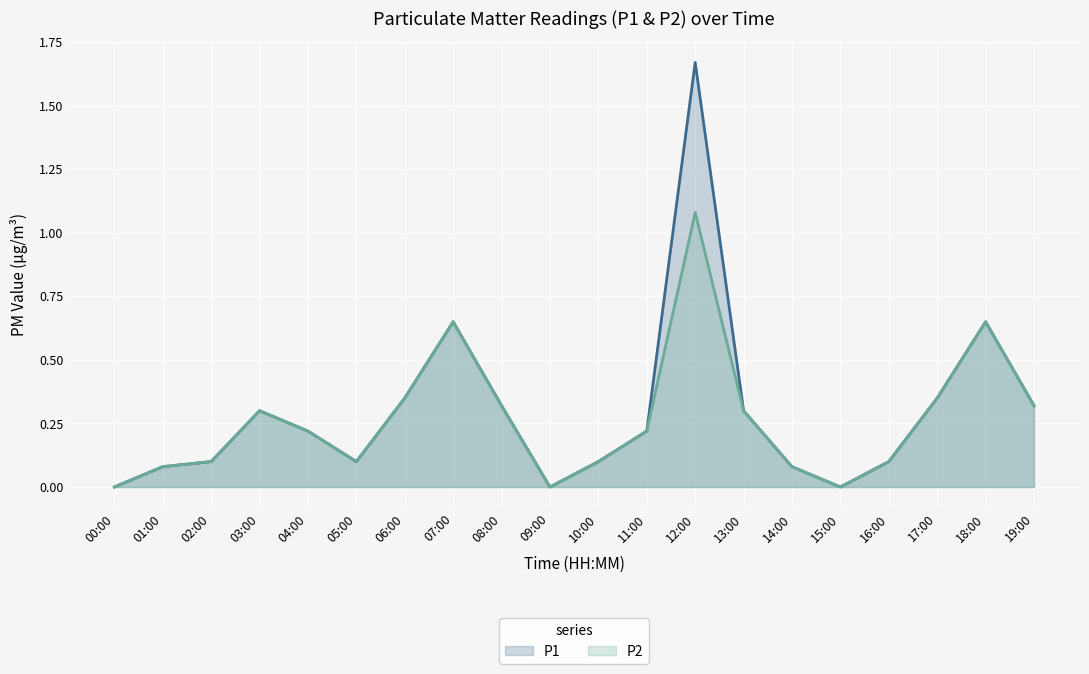

What is the greatest value displayed?

1.7